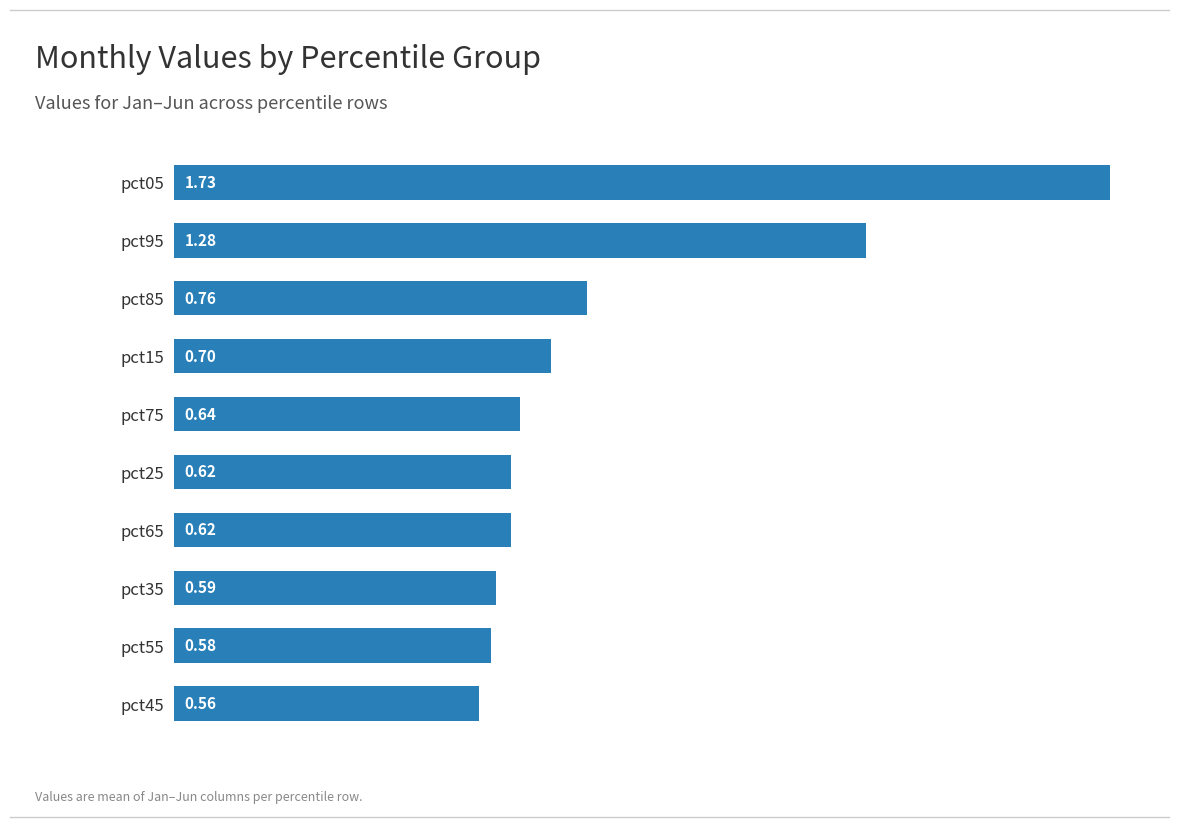

Between pct35 and pct95, which is larger?

pct95